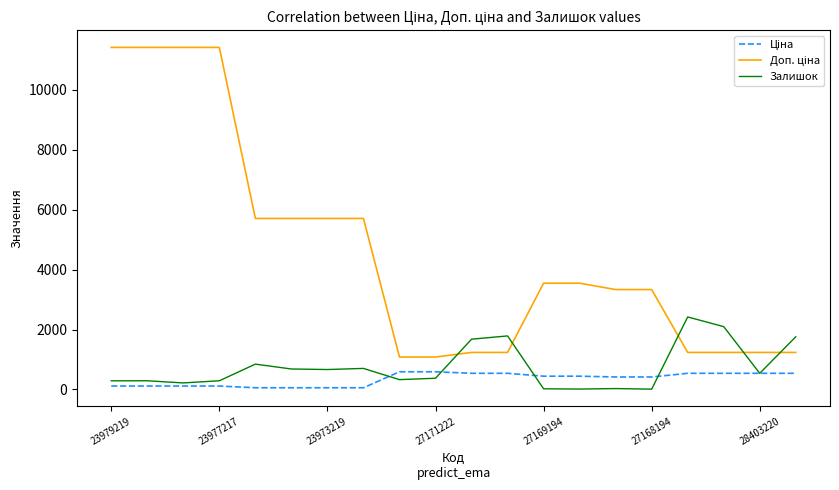

What is the maximum value shown in the chart?

11410.0